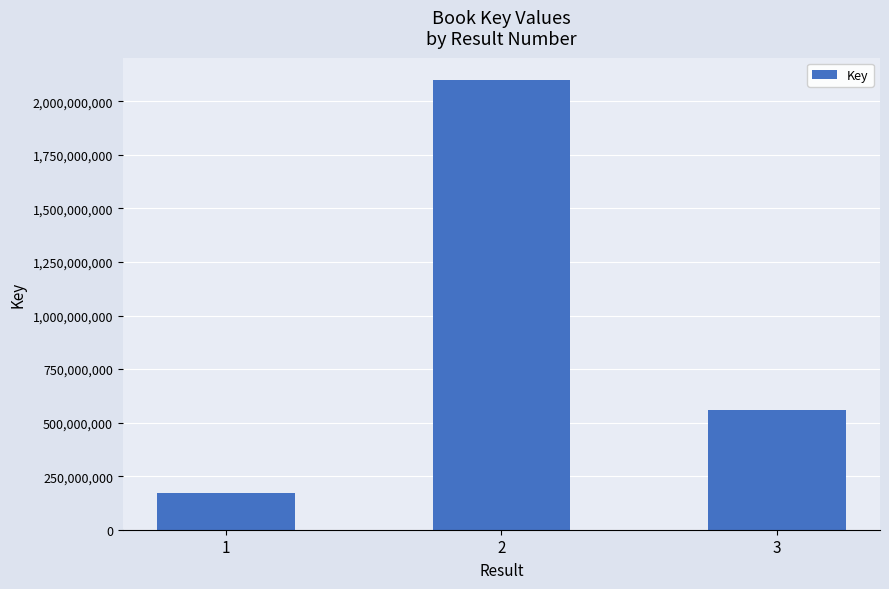

List the labels in order of value, smallest first.

1, 3, 2